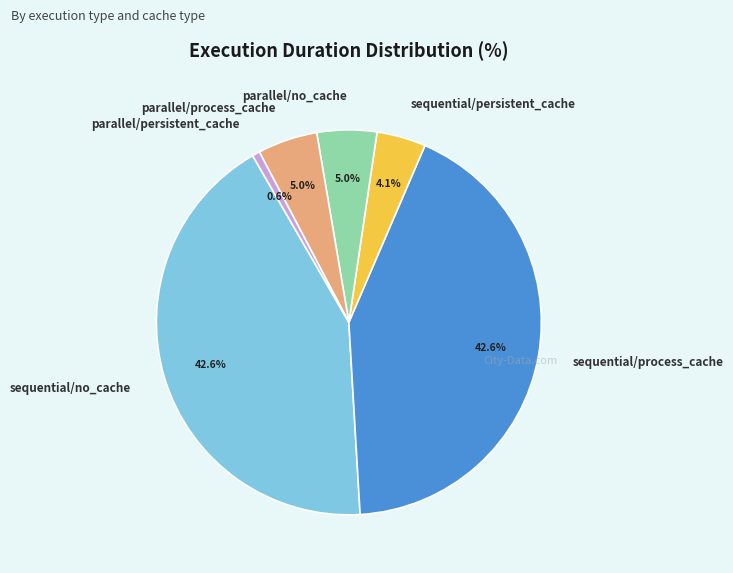

How much of the chart is everything except sequential/persistent_cache?

95.9%